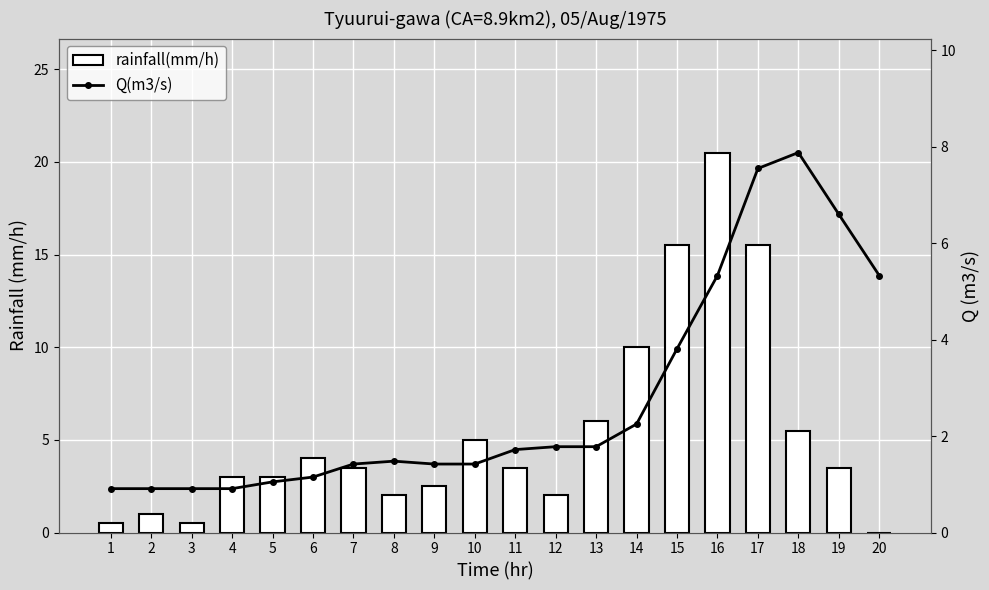

What are all the series names shown in the legend?

rainfall(mm/h), Q(m3/s)